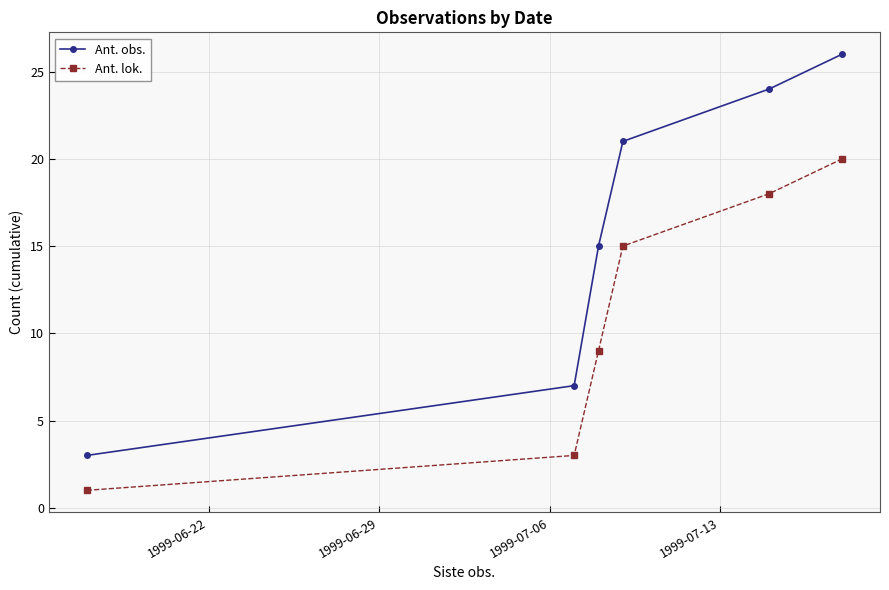

What is the minimum value shown in the chart?

1